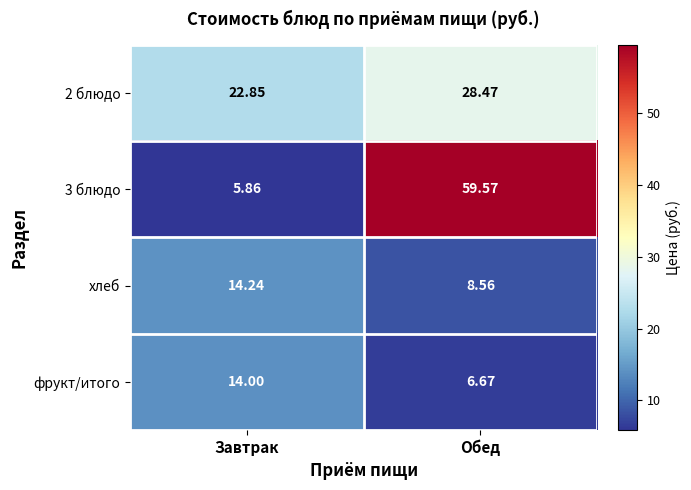

At which label does 3 блюдо reach its peak?

Обед